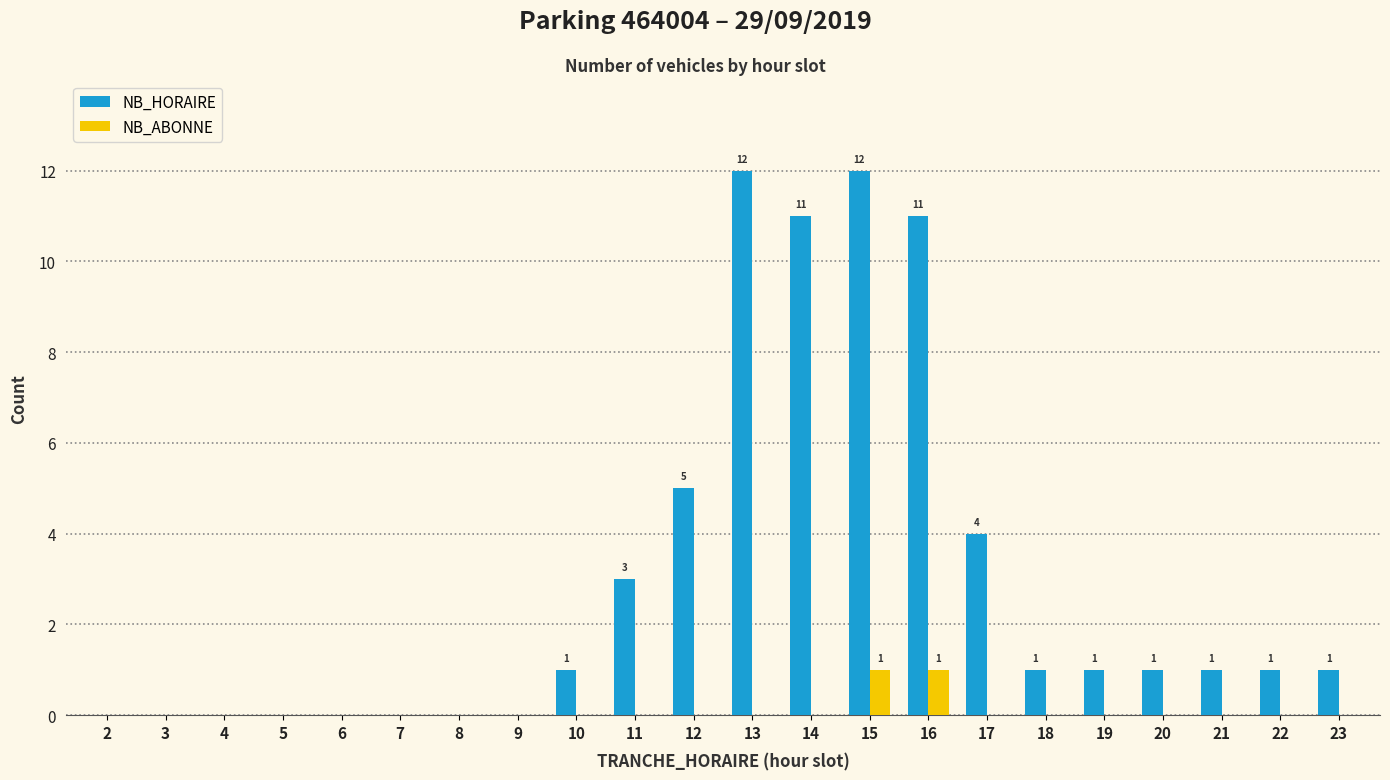

Is it true that NB_ABONNE equals 0 at 2?

True